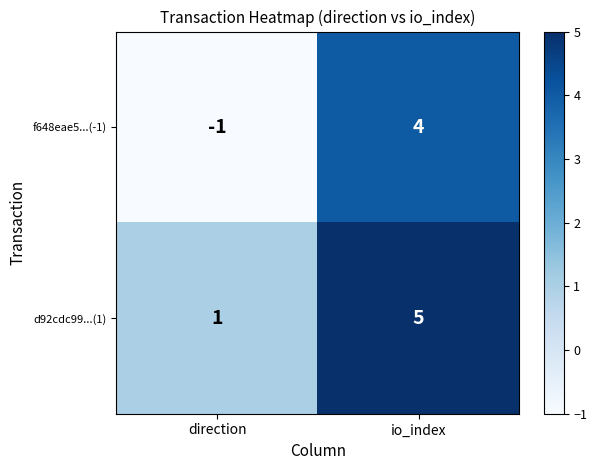

Reading right to left, transcribe all the data shown in this chart.

f648eae5...(-1): io_index=4	direction=-1
d92cdc99...(1): io_index=5	direction=1